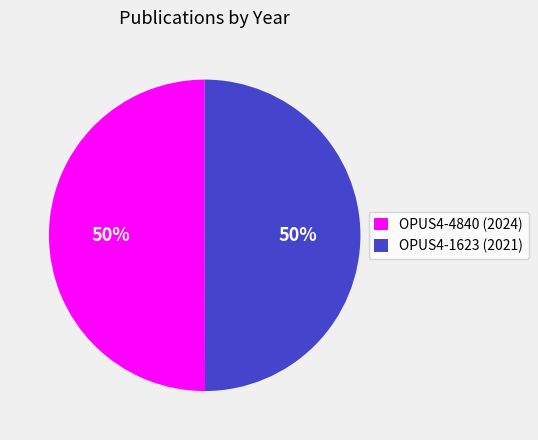

To the nearest percent, what is the combined percentage of OPUS4-1623 and OPUS4-4840?

100%